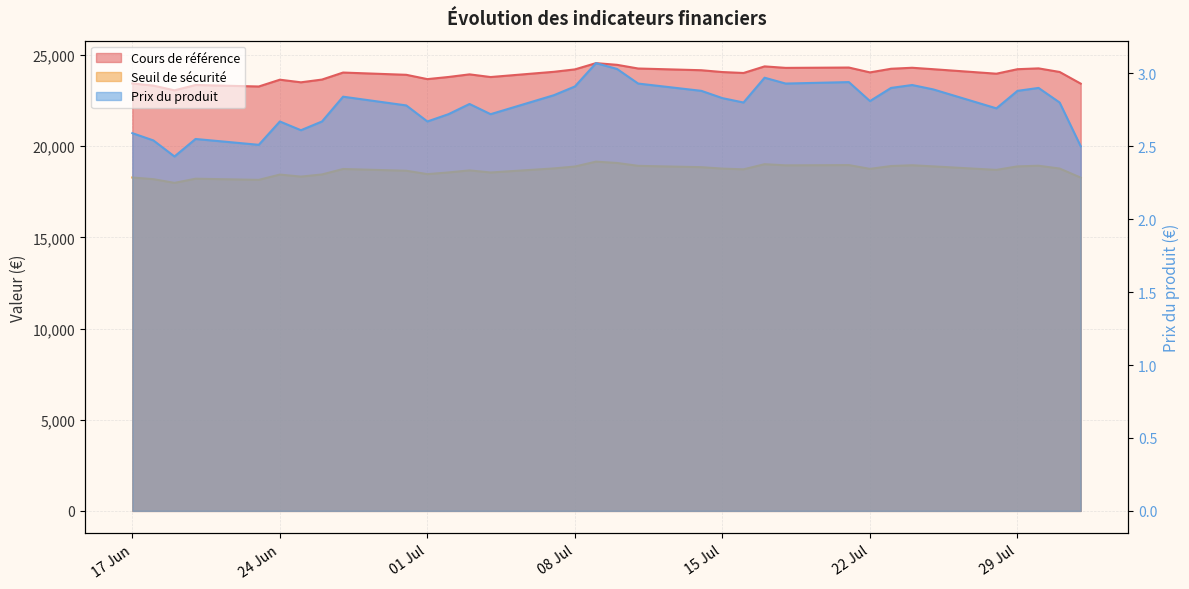

True or false: Prix du produit and Seuil de sécurité cross at least once.

False